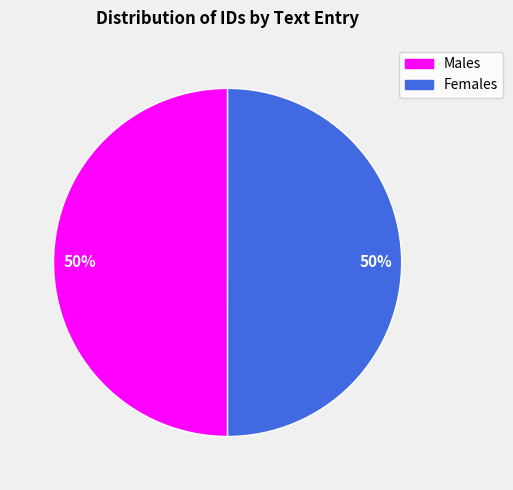

Approximately how many times larger is the value at Females compared to Males?

1.0